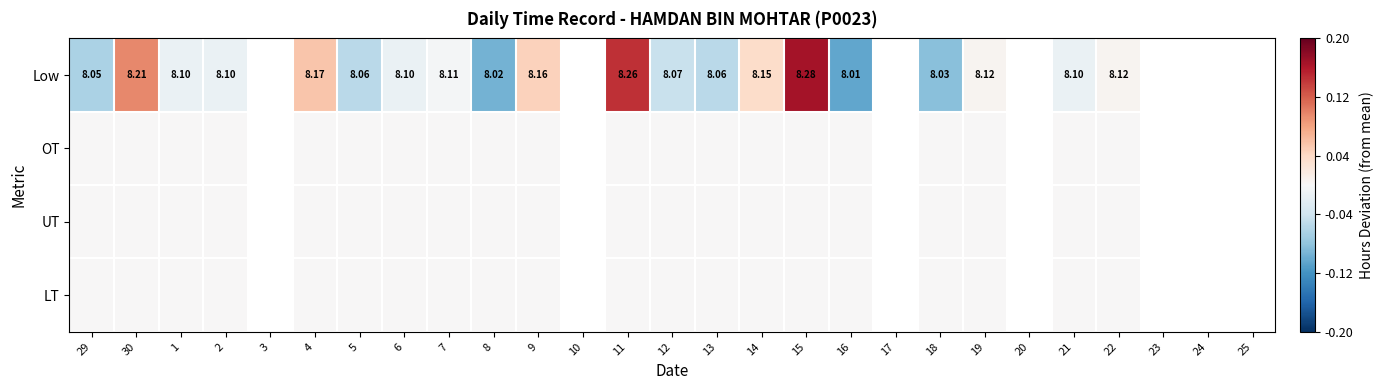

How many categories are shown in the chart?

27